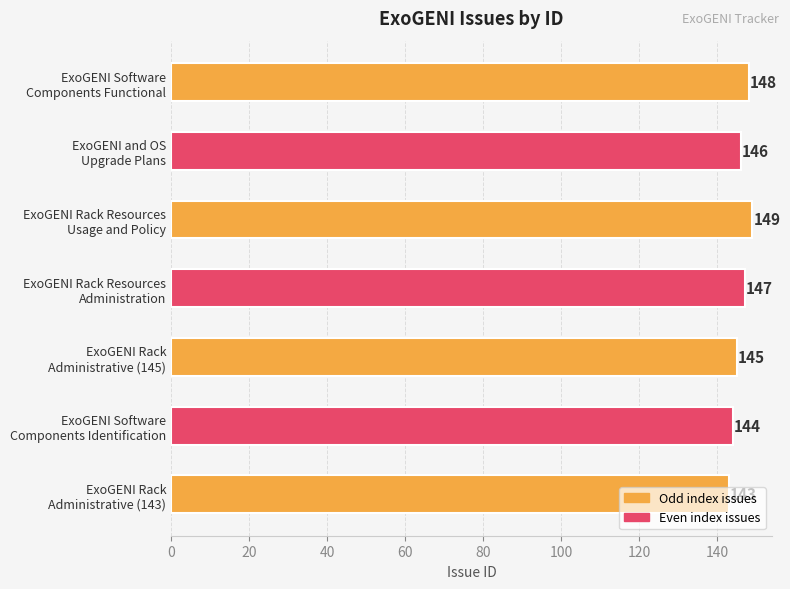

What is the difference between the maximum and minimum values?

6